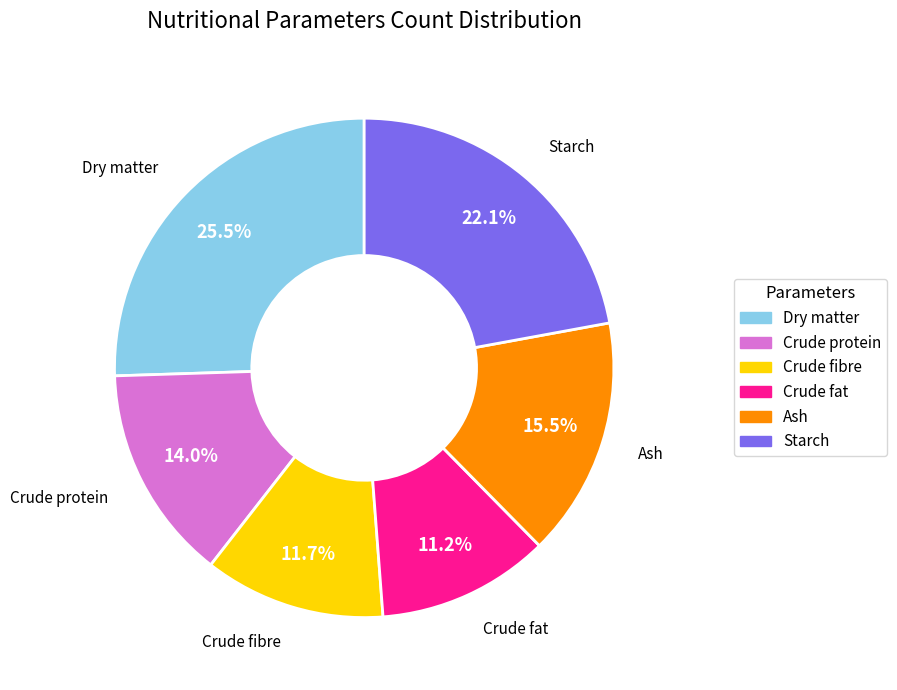

Which slice is the largest?

Dry matter